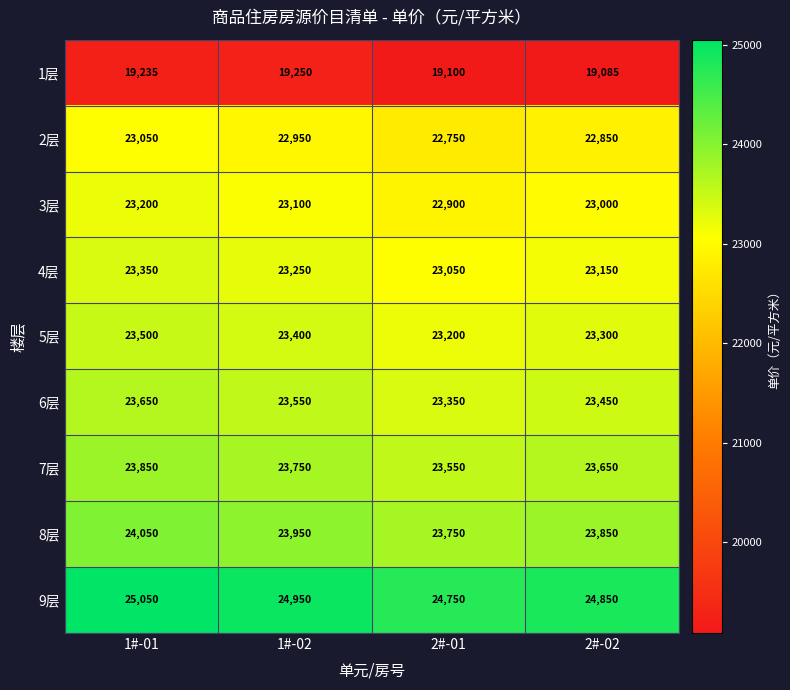

At which category is the sum across all series the highest?

1#-01